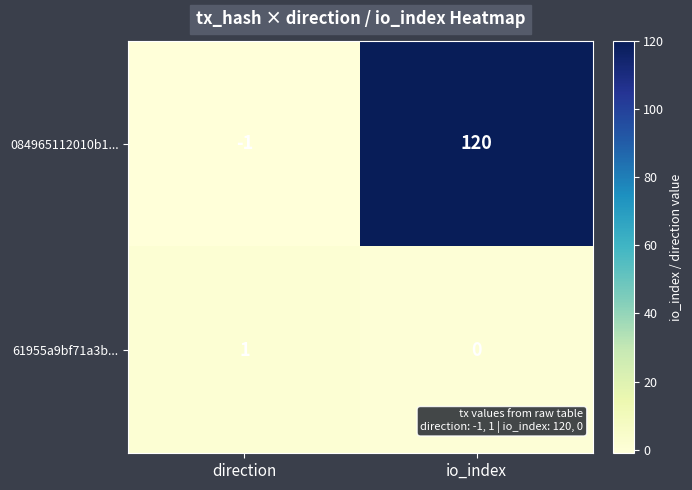

Rank the categories by 61955a9bf71a3b... value from highest to lowest.

direction, io_index